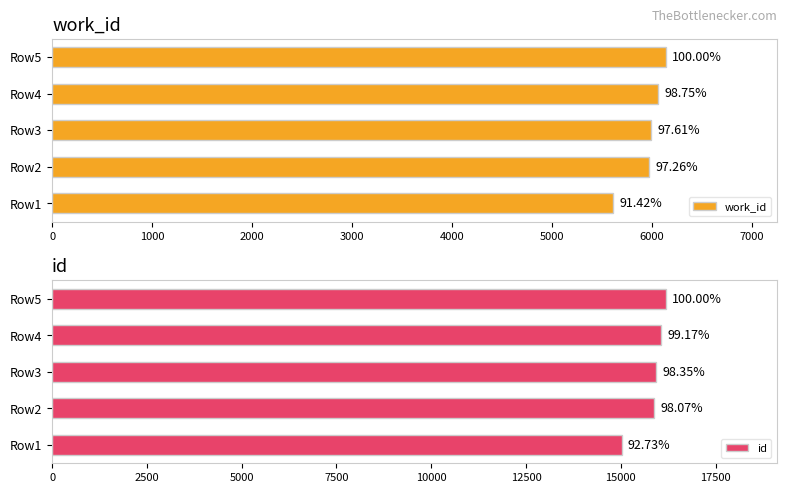

True or false: id has a value of 23169 at Row3.

False